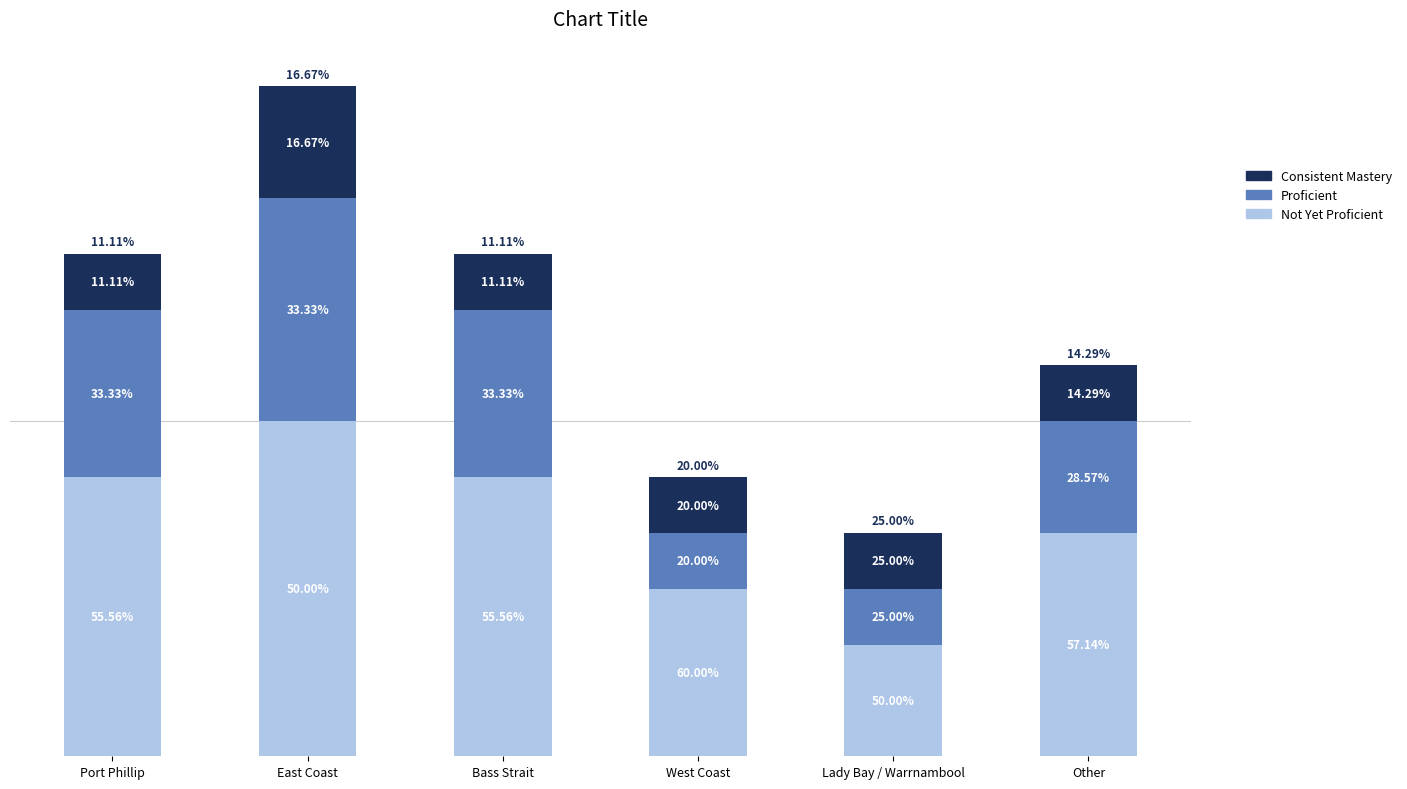

Are the bars horizontal?

No